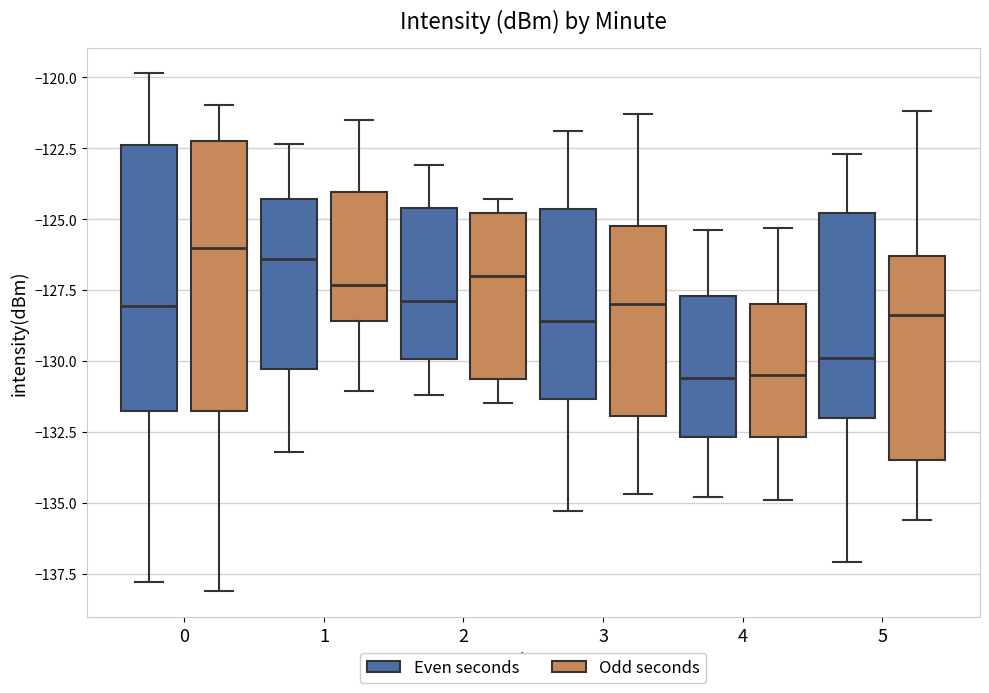

Where does the upper whisker of the box for 3 (Even seconds) end on the y-axis? The values are not printed on the chart, so give them approximately, as read against the axis.

-122.0